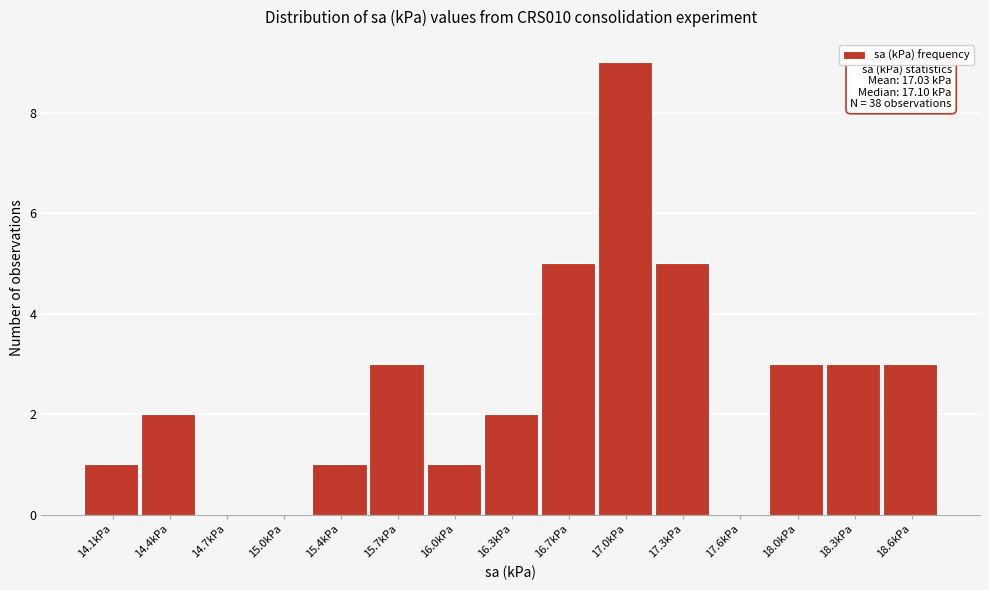

Reading left to right, extract all data points from this chart.

14.1kPa=1	14.4kPa=2	14.7kPa=0	15.0kPa=0	15.4kPa=1	15.7kPa=3	16.0kPa=1	16.3kPa=2	16.7kPa=5	17.0kPa=9	17.3kPa=5	17.6kPa=0	18.0kPa=3	18.3kPa=3	18.6kPa=3